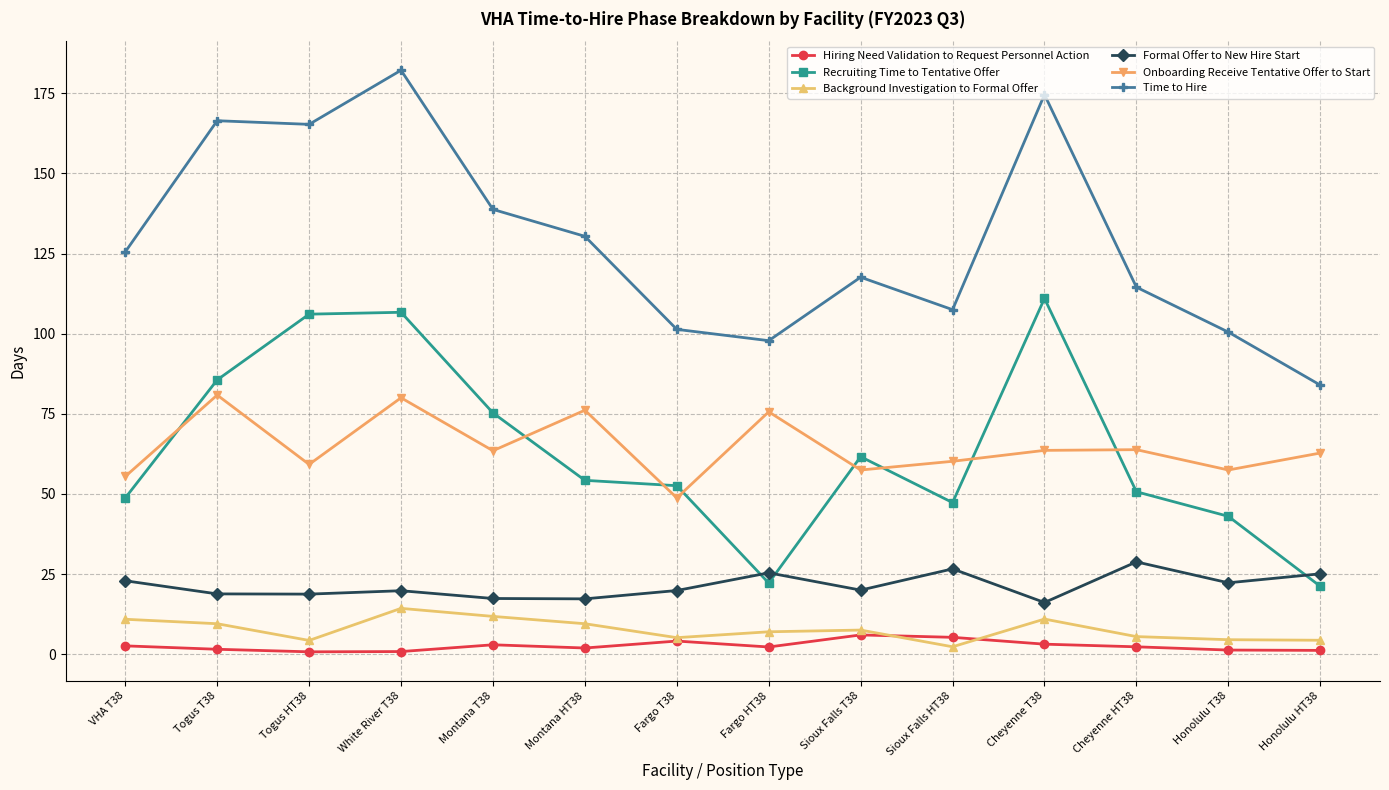

What is the difference between the highest and lowest values at Montana HT38?

128.4